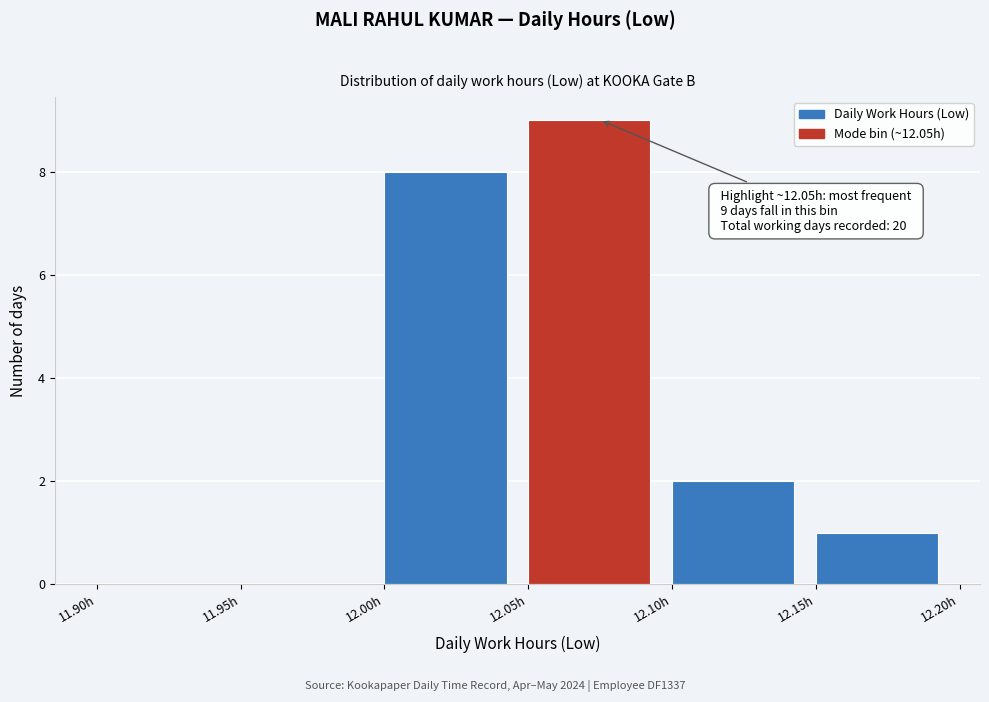

Which range on the x-axis has the tallest bar?

12.05 to 12.10